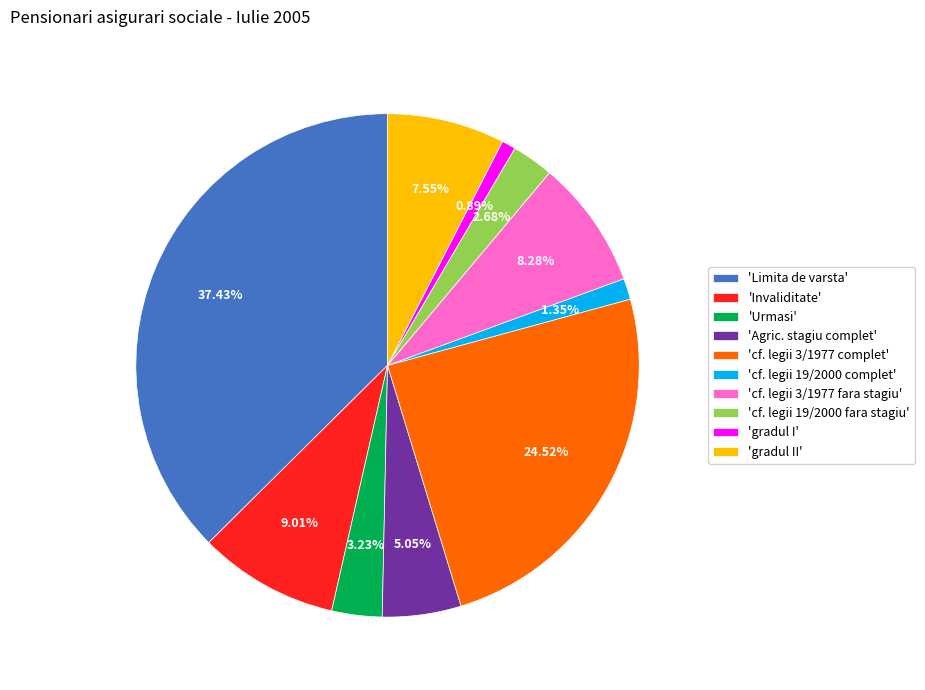

Between 'Limita de varsta' and 'cf. legii 3/1977 fara stagiu', which is larger?

'Limita de varsta'